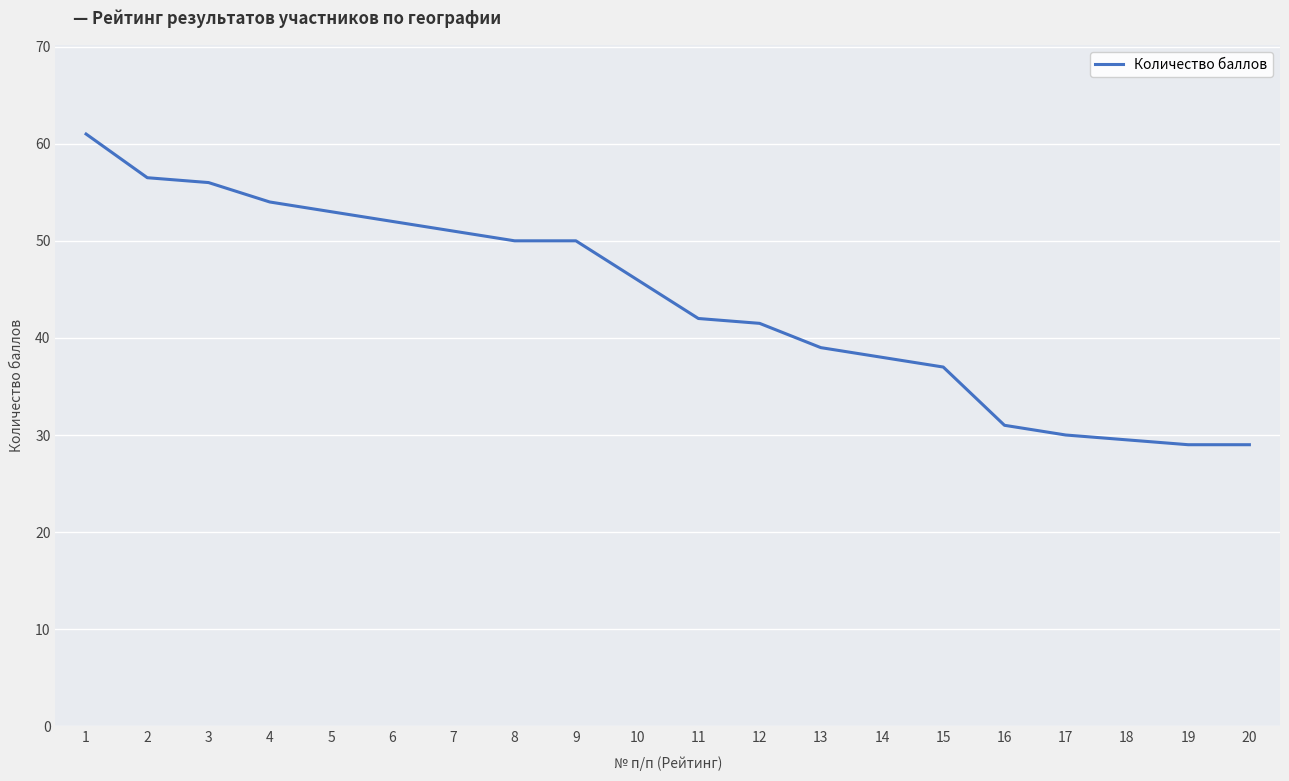

What is the difference between the values at 5 and 2?

3.5